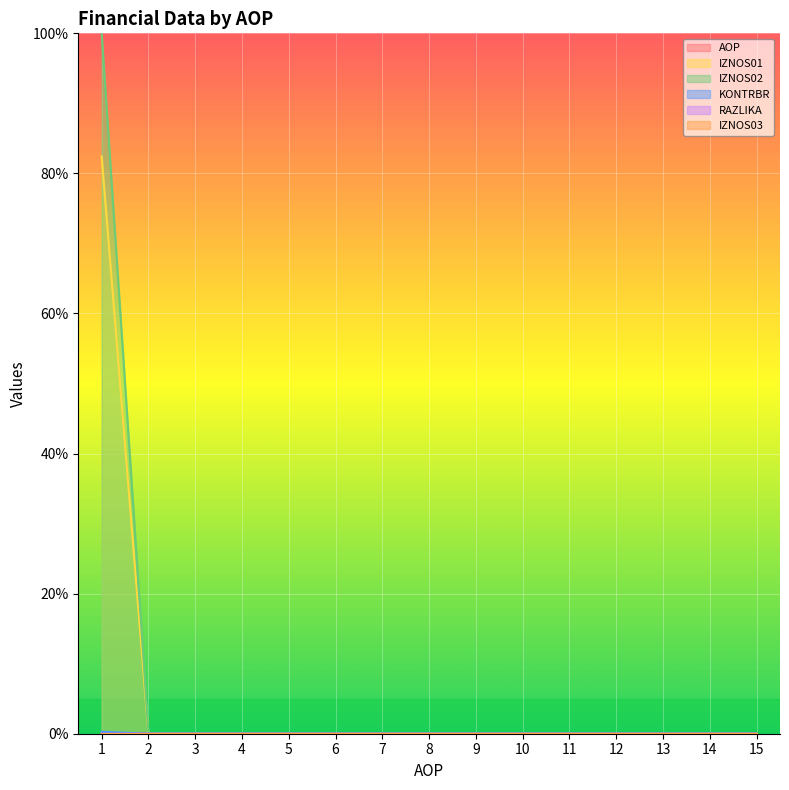

Between 3 and 7, which is larger?

7